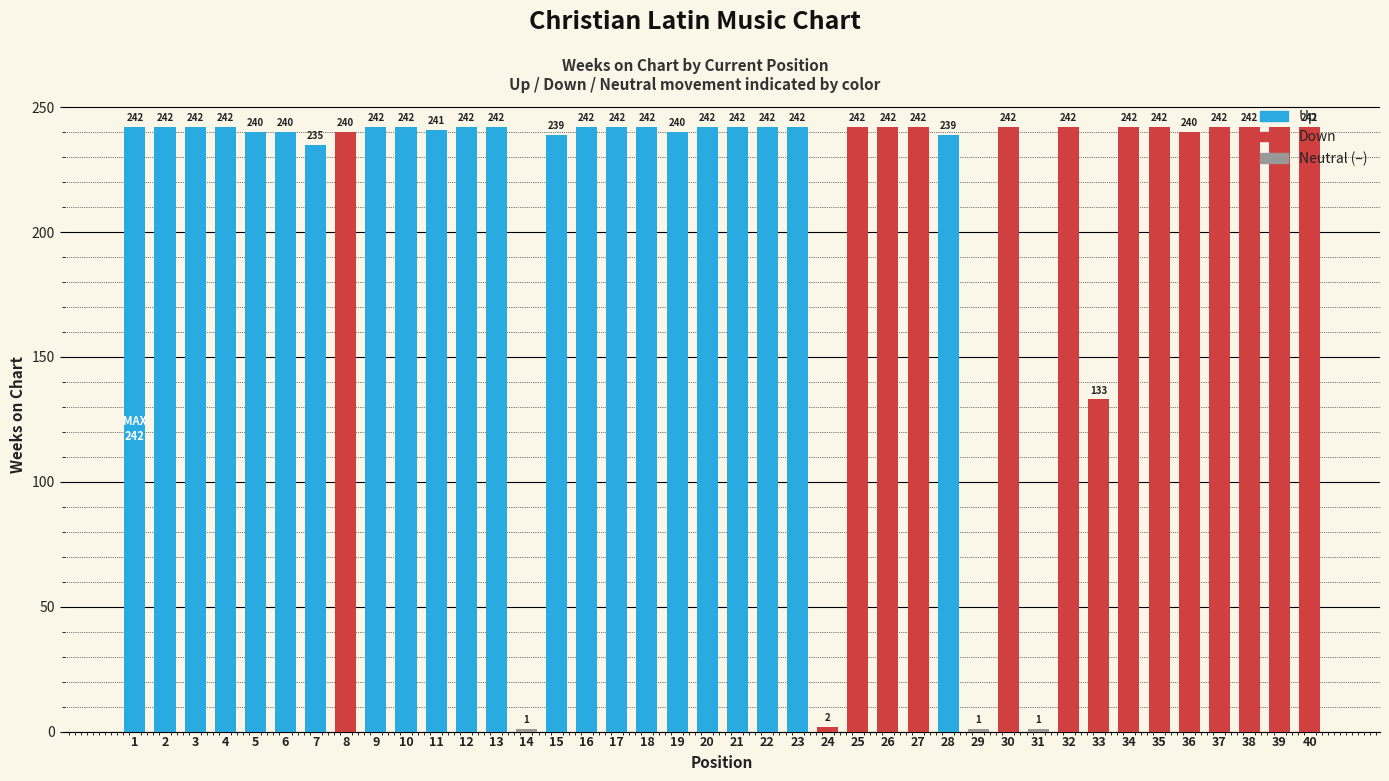

Where is the data nearest to the value 121?

33